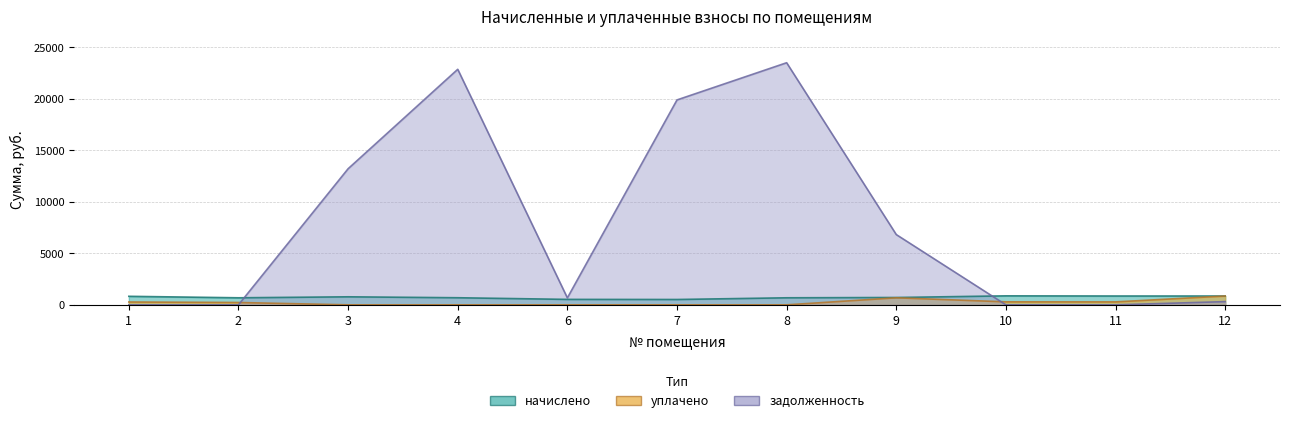

Which series has the widest spread of values?

задолженность